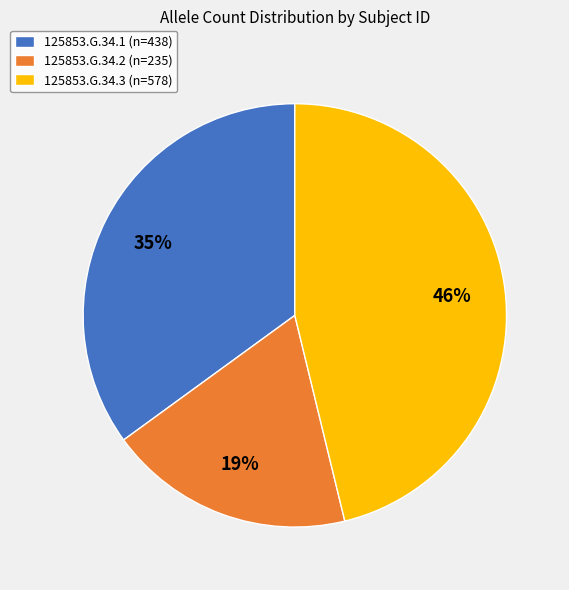

Do 125853.G.34.1 (n=438) and 125853.G.34.3 (n=578) together represent more than half of the pie?

Yes